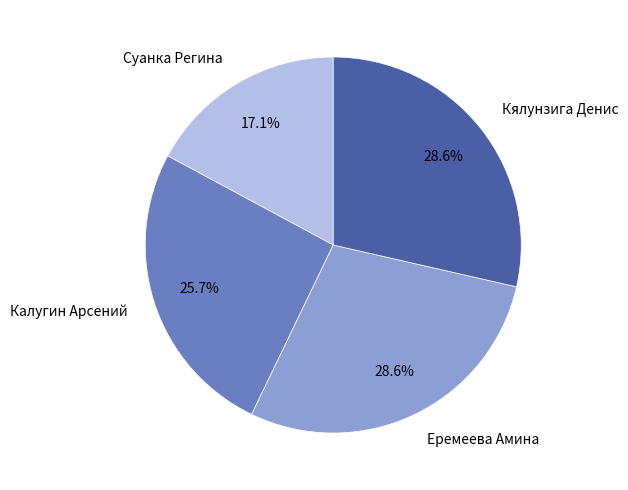

To the nearest percent, what percentage of the pie is Калугин Арсений?

26%